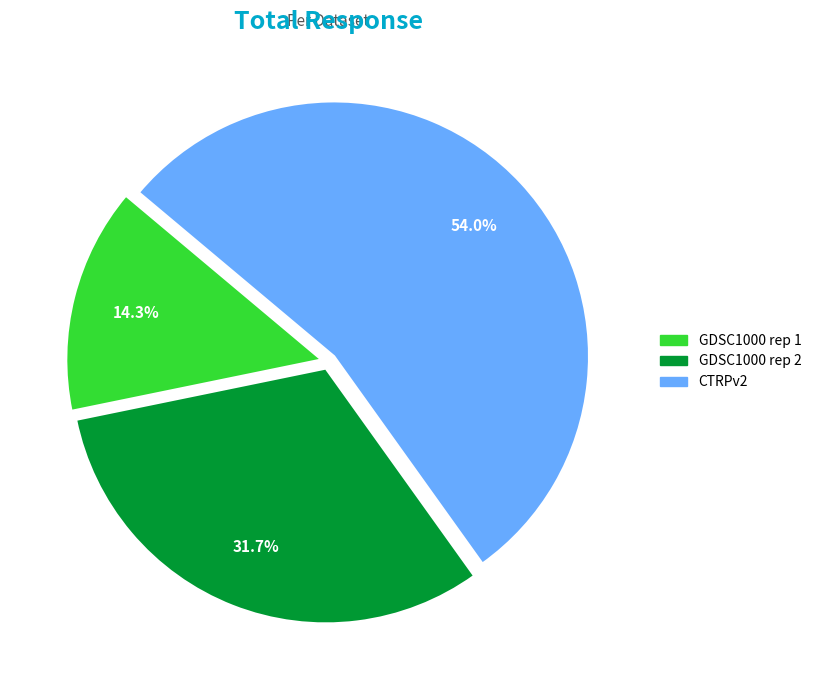

What percentage do GDSC1000 rep 2 and GDSC1000 rep 1 together represent?

46.0%